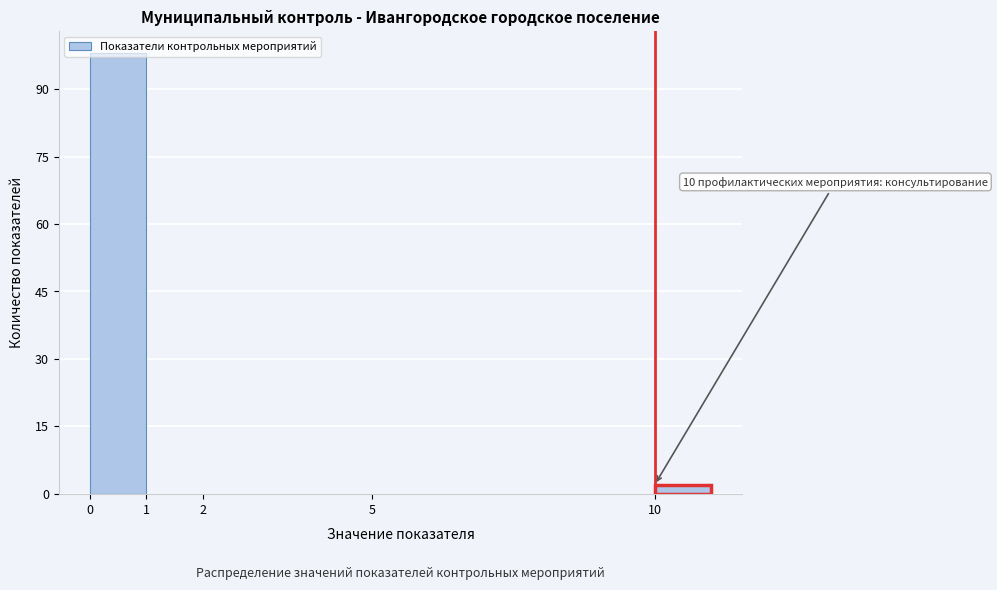

Which range on the x-axis has the tallest bar?

0 to 1